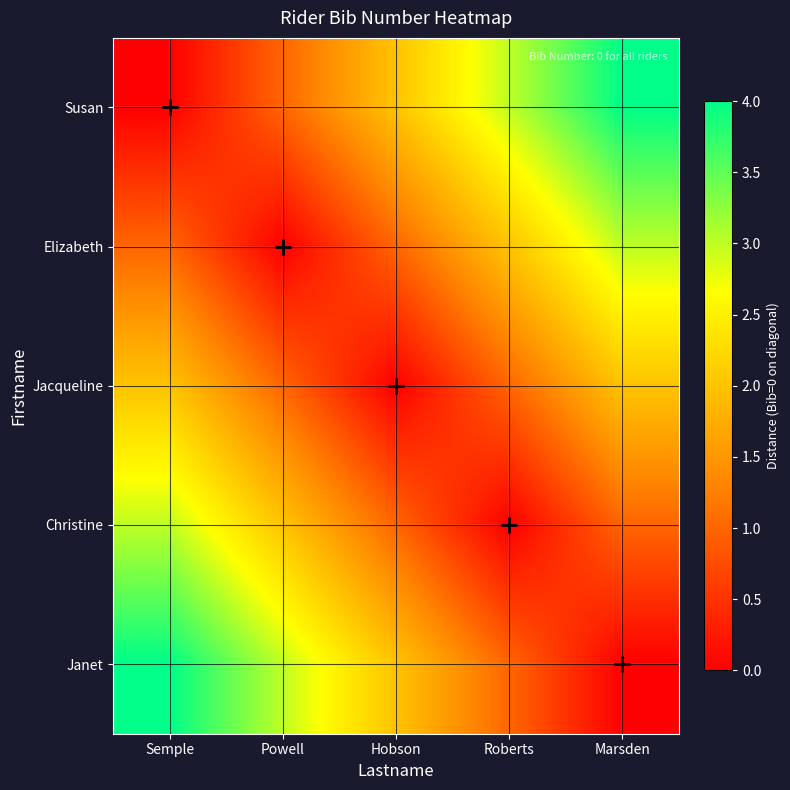

What is the difference between the highest and lowest values at Hobson?

2